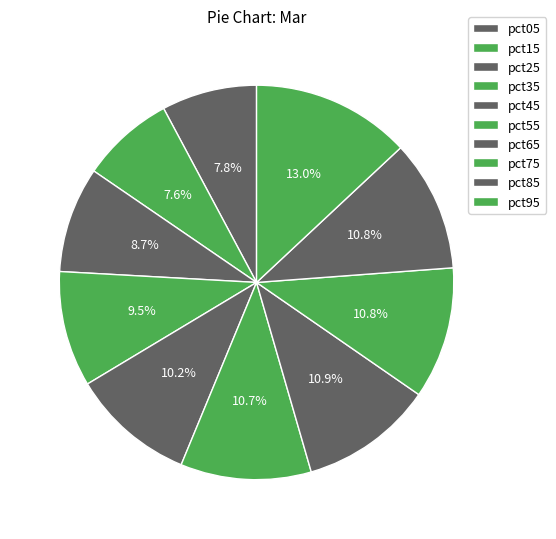

To the nearest percent, what is the combined percentage of pct05 and pct15?

15%